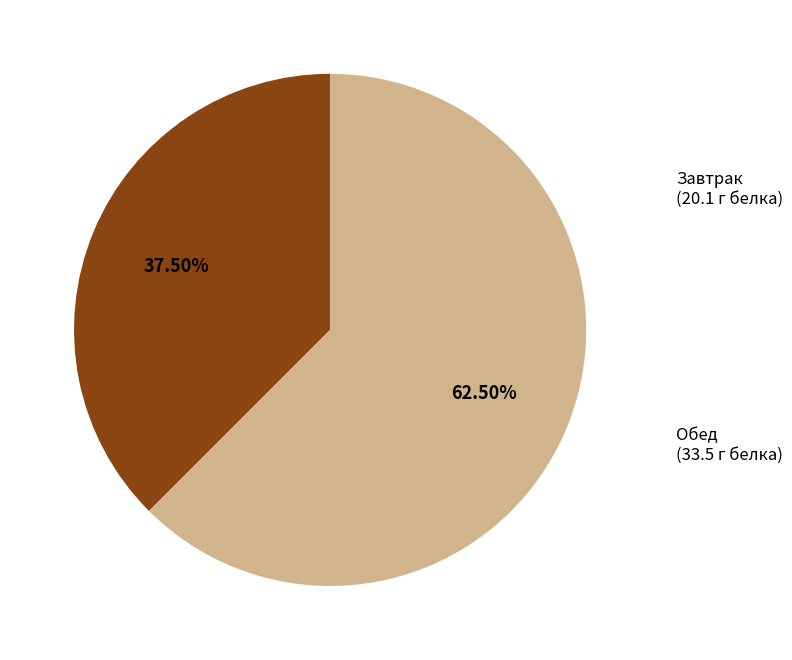

Is there any slice that represents more than half of the pie?

Yes